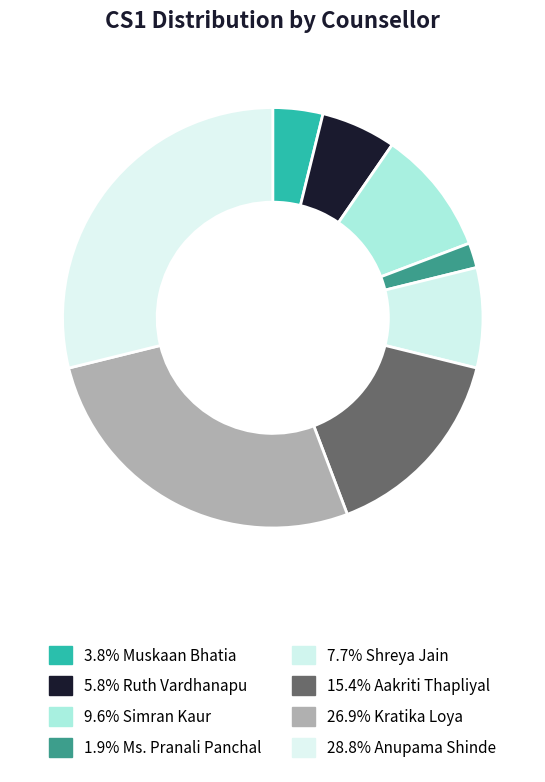

Count the number of slices in the pie.

8